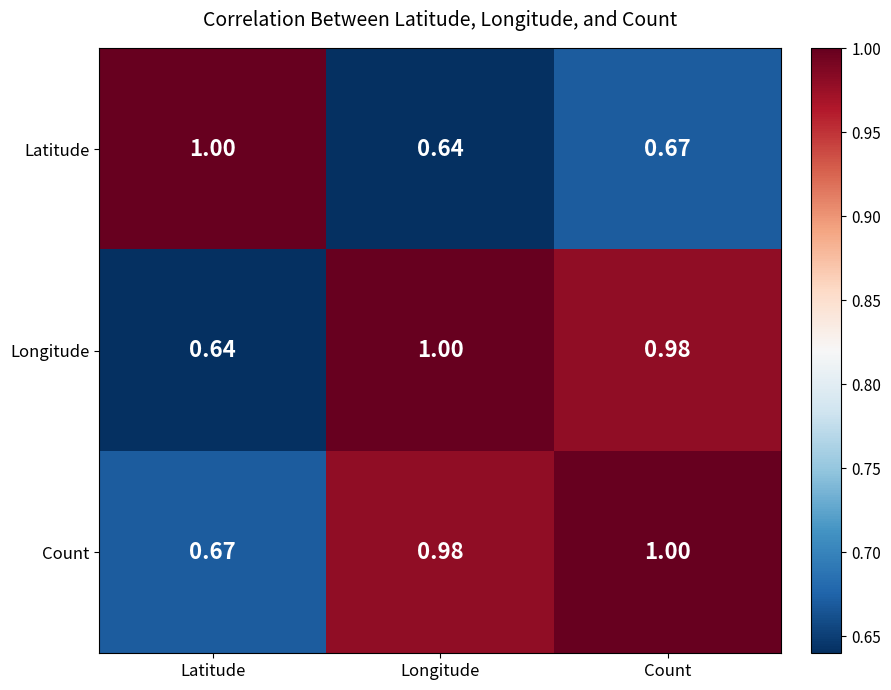

Where is Latitude nearest to the value 0?

Longitude